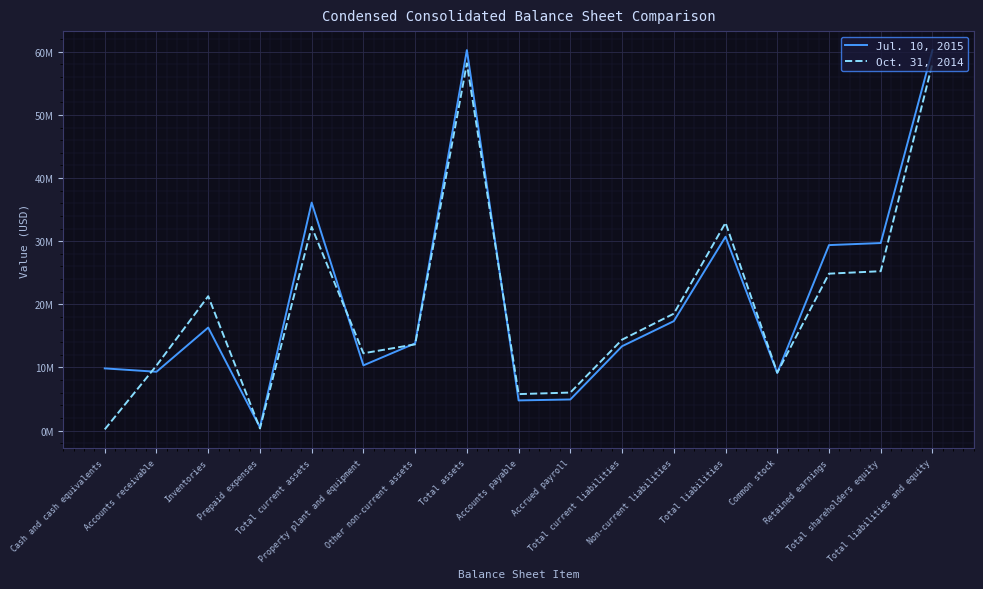

Does the chart display data point markers on the line(s)?

No